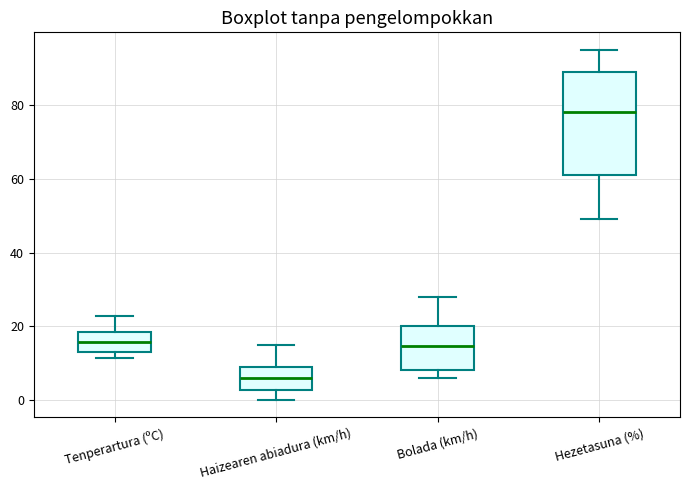

Comparing the boxes themselves (not the whiskers), which one is the tallest?

Hezetasuna (%)